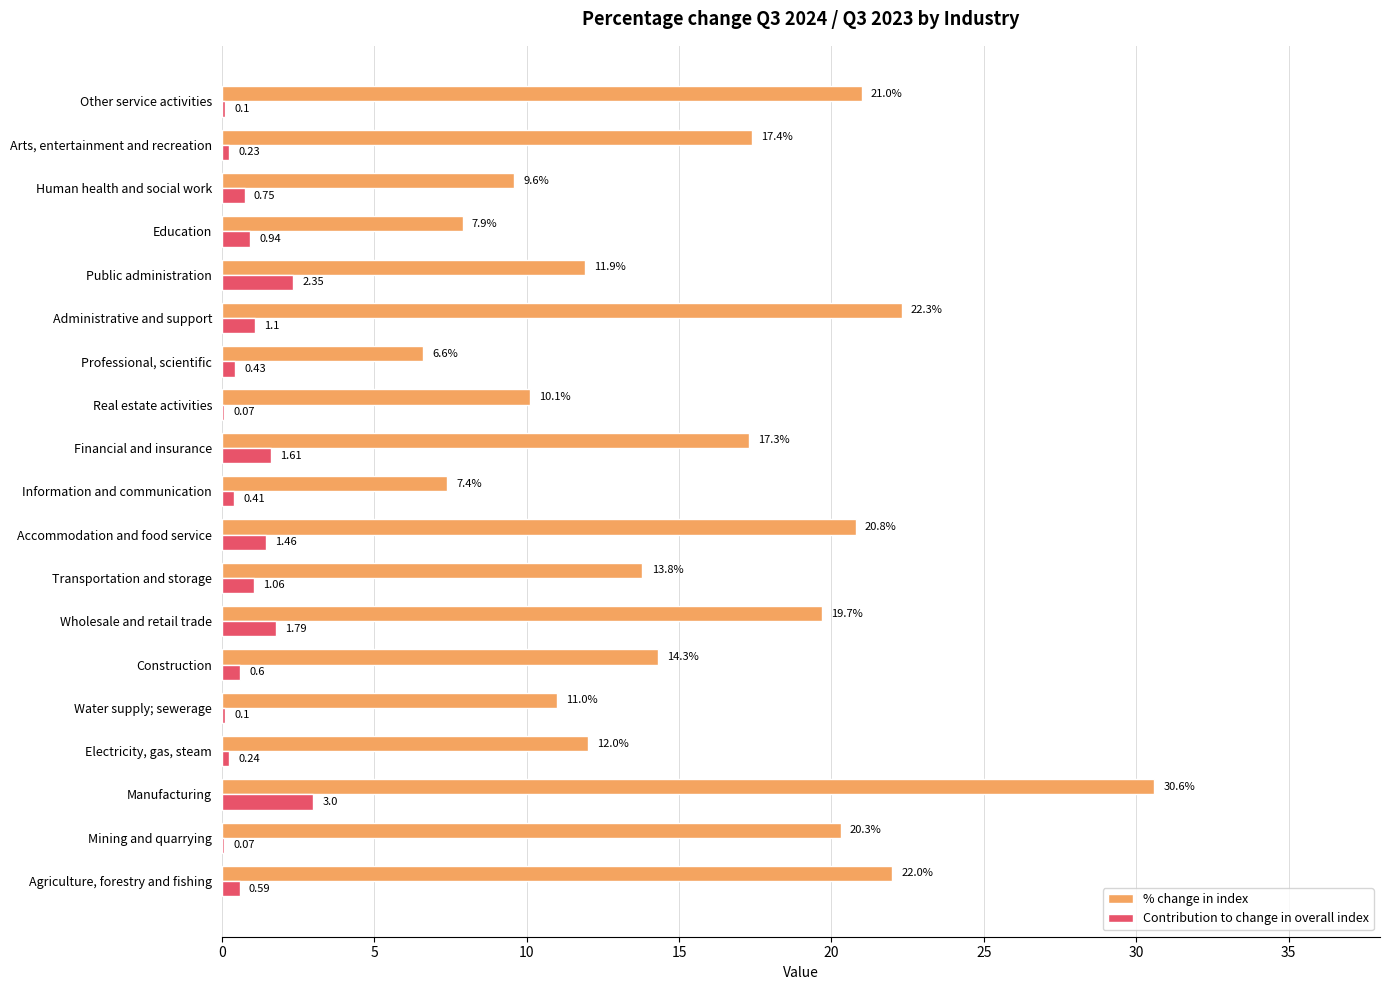

At which label does Contribution to change in overall index reach its peak?

Manufacturing